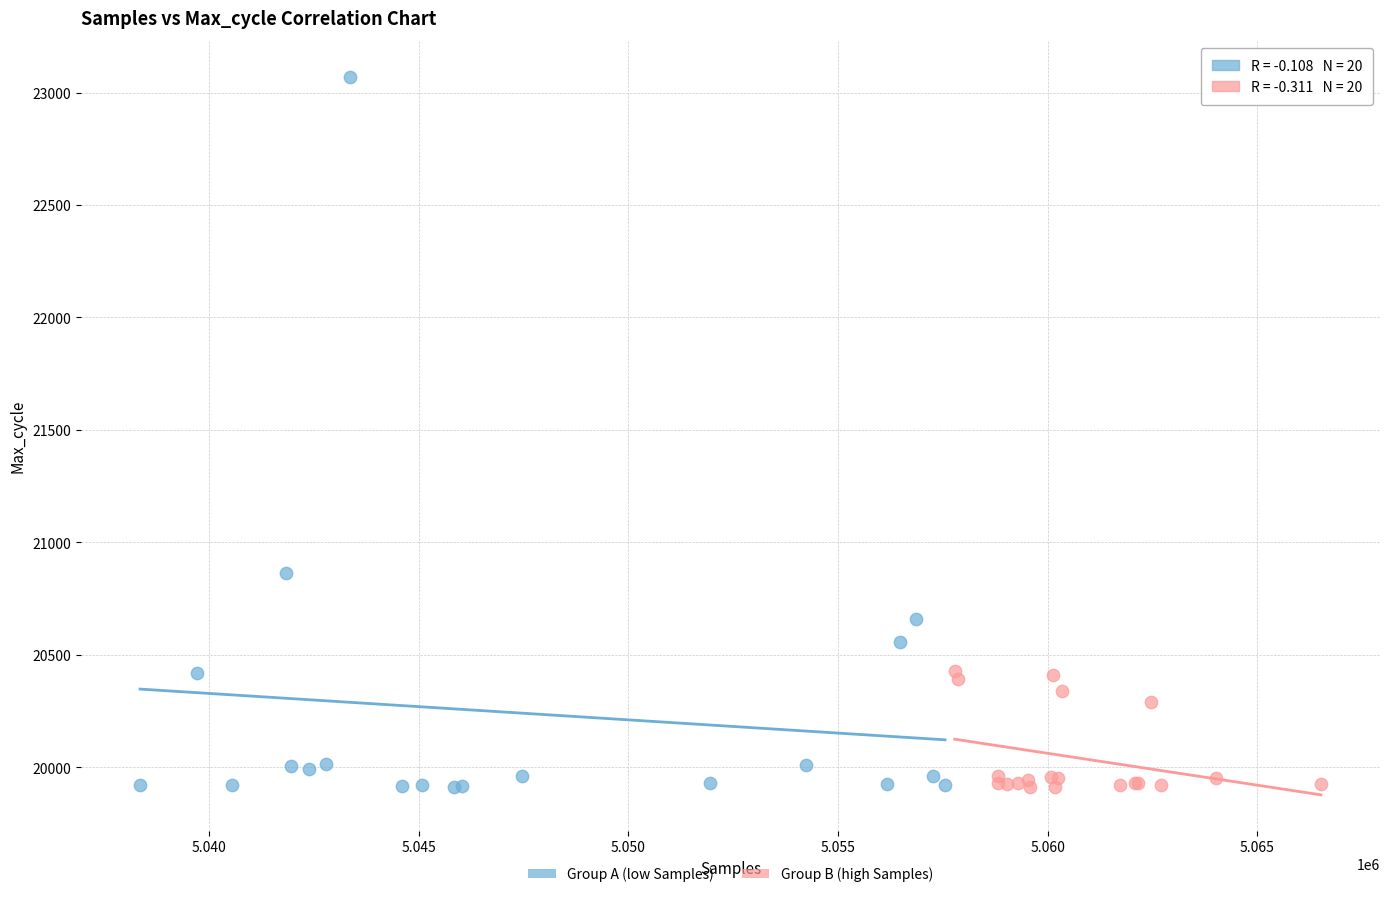

What are all the series names shown in the legend?

Group A (low Samples), Group B (high Samples)